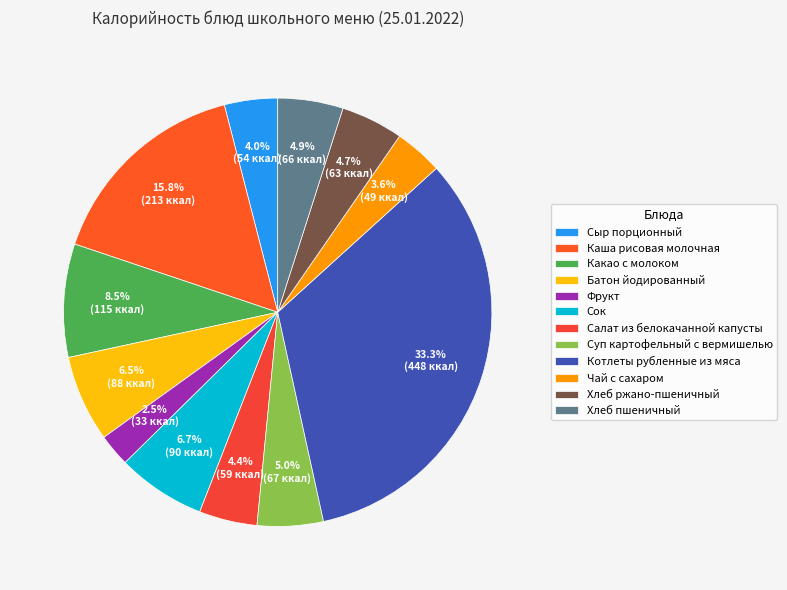

The Батон йодированный slice represents 1% of the pie. True or false?

False